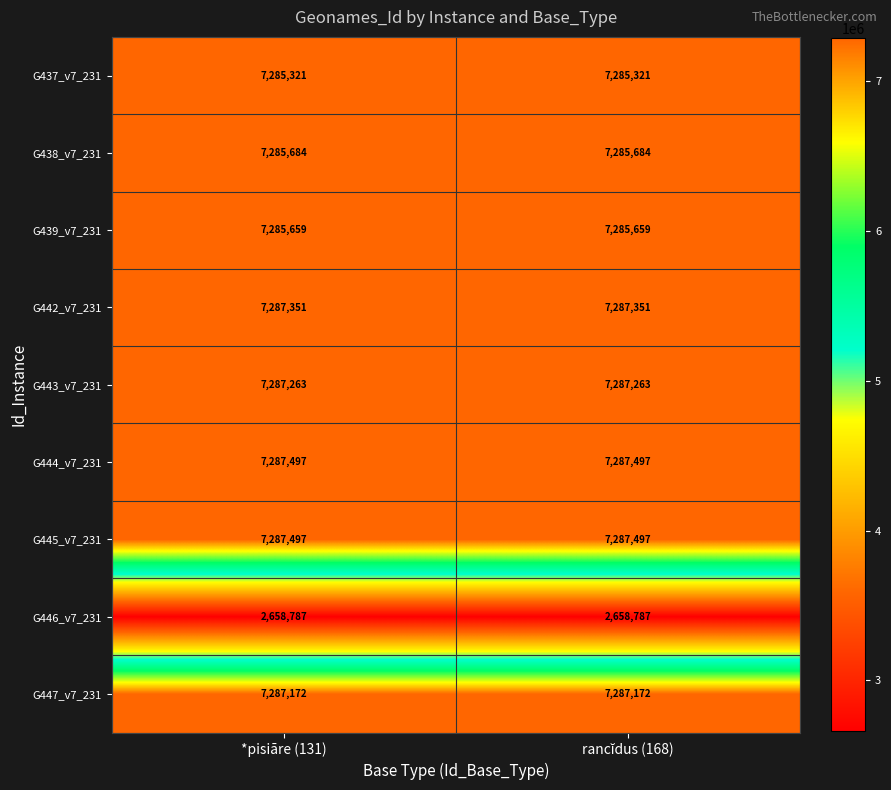

What is the sum of all G438_v7_231 values?

14571368